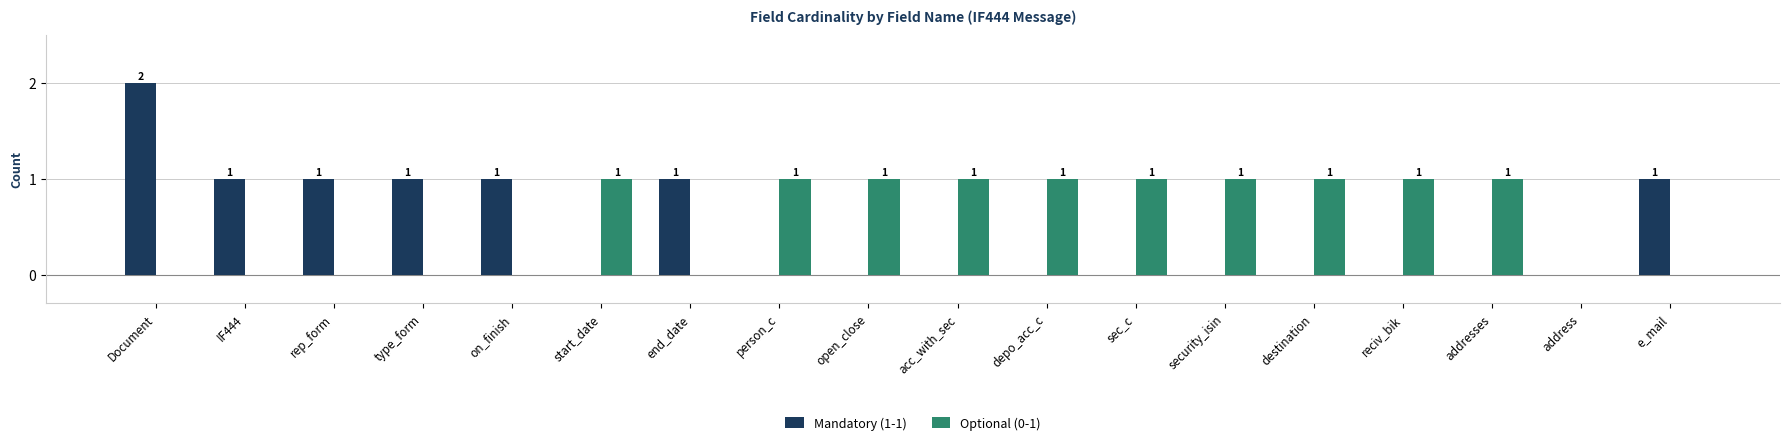

At which category is the sum across all series the highest?

Document